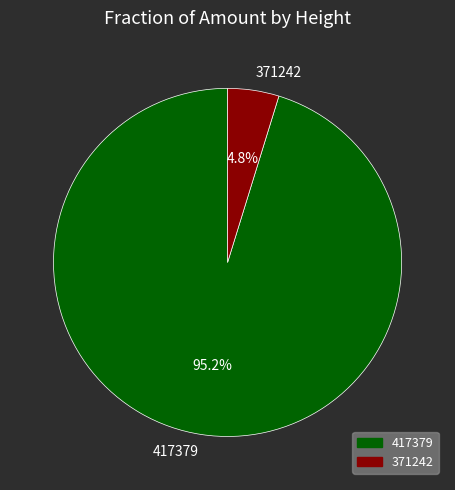

Which category accounts for the majority?

417379